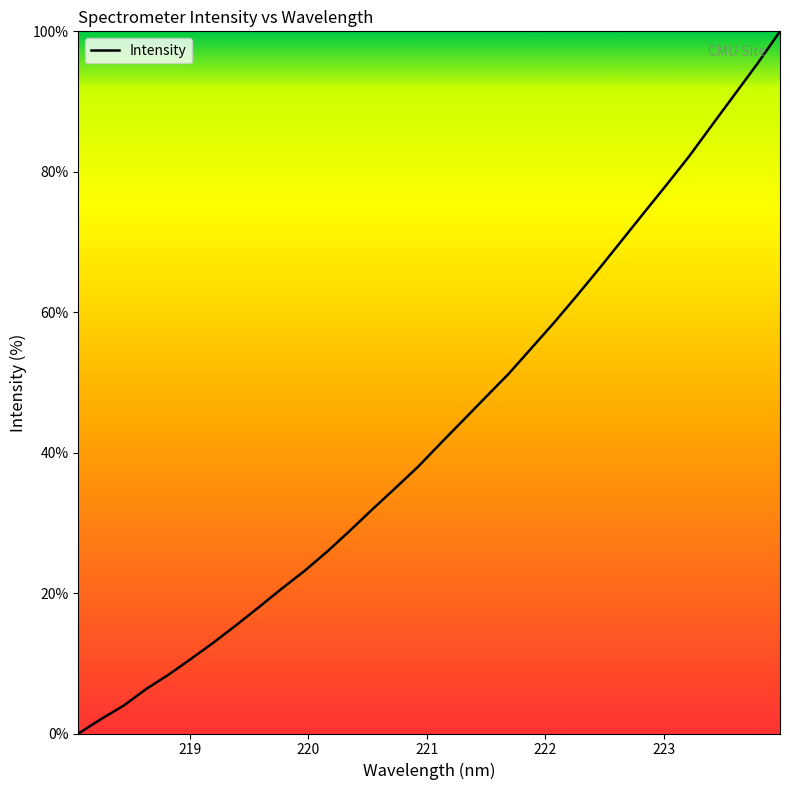

What is the maximum value shown in the chart?

100.0